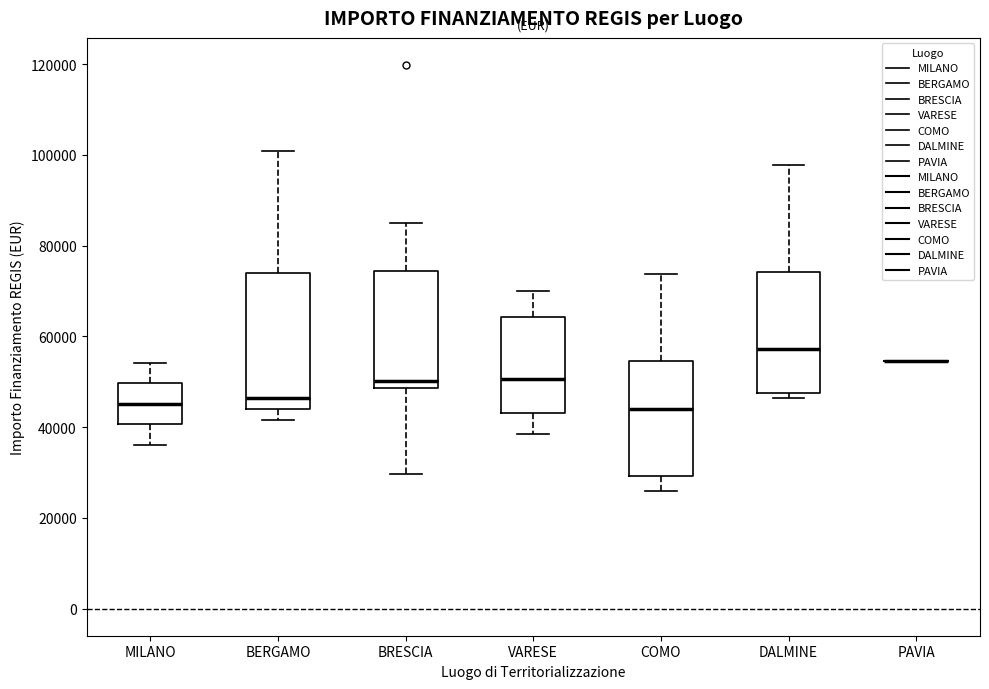

Comparing the boxes themselves (not the whiskers), which one is the tallest?

BERGAMO